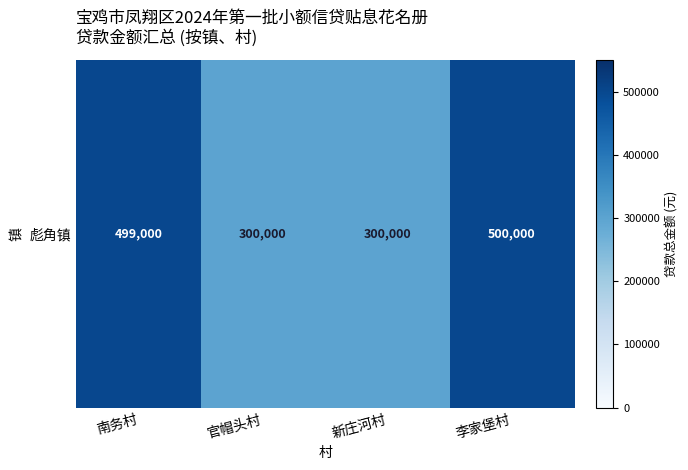

What is the change in value from 南务村 to 新庄河村?

-199000